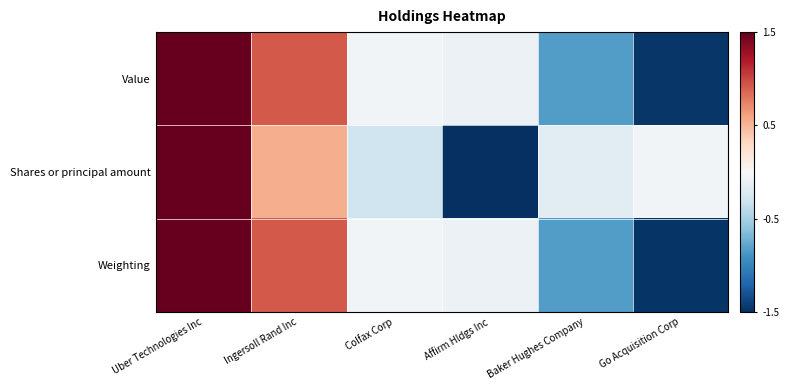

What is the difference between the highest and lowest values at Colfax Corp?

0.3